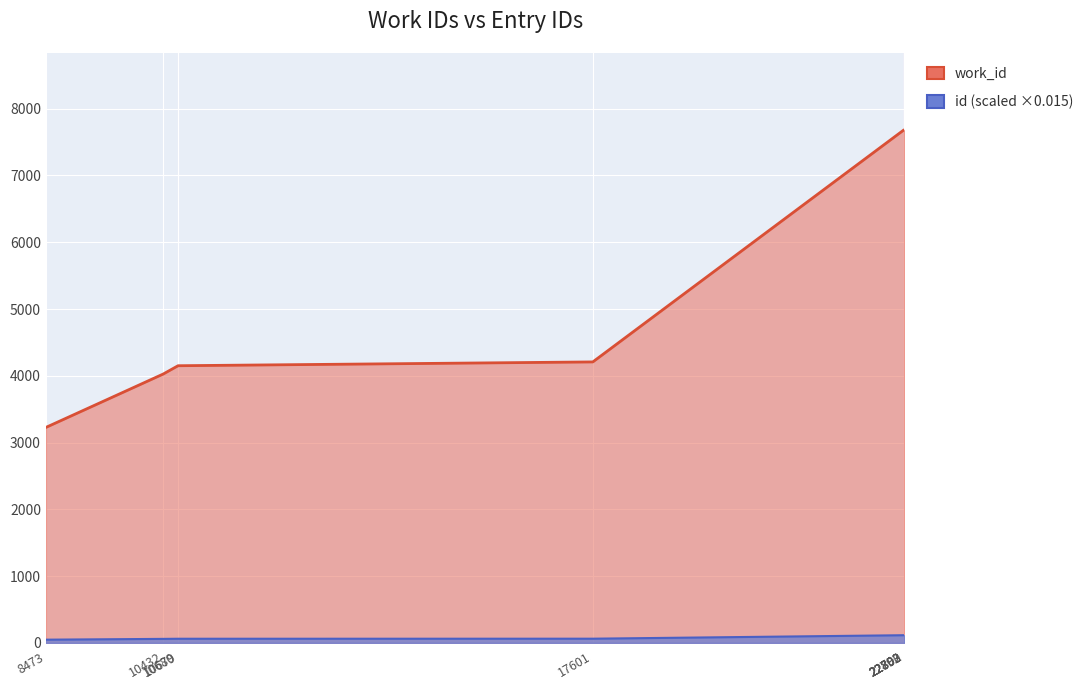

List the labels in order of value, largest first.

22792, 22793, 22800, 22802, 22803, 17601, 10679, 10680, 10432, 8473